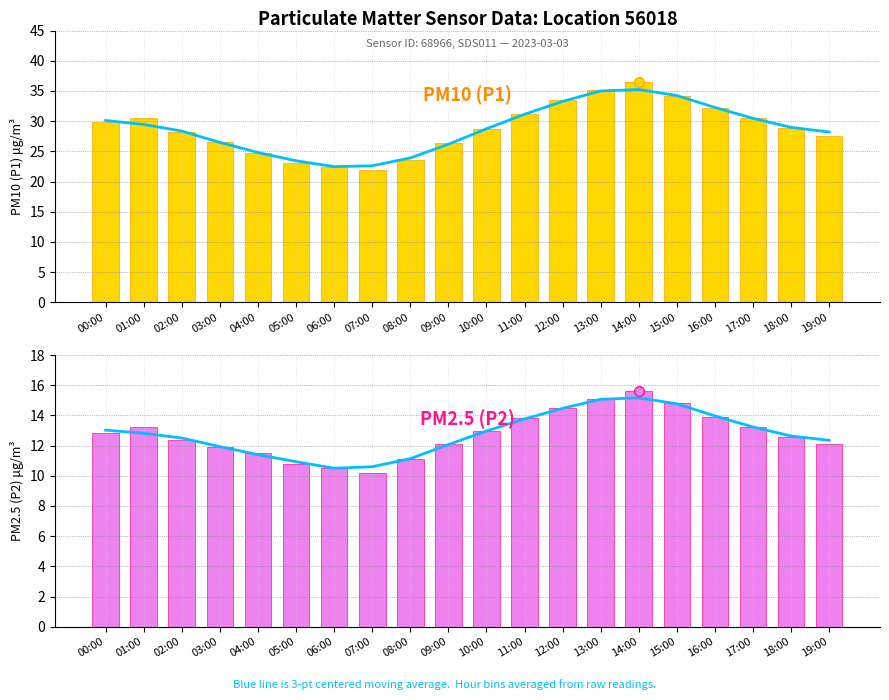

Is it true that P2 equals 13.2 at 17:00?

True